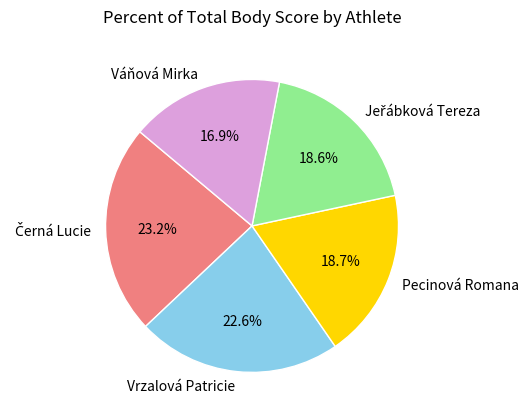

What percentage is the Váňová Mirka slice, to the nearest percent?

17%